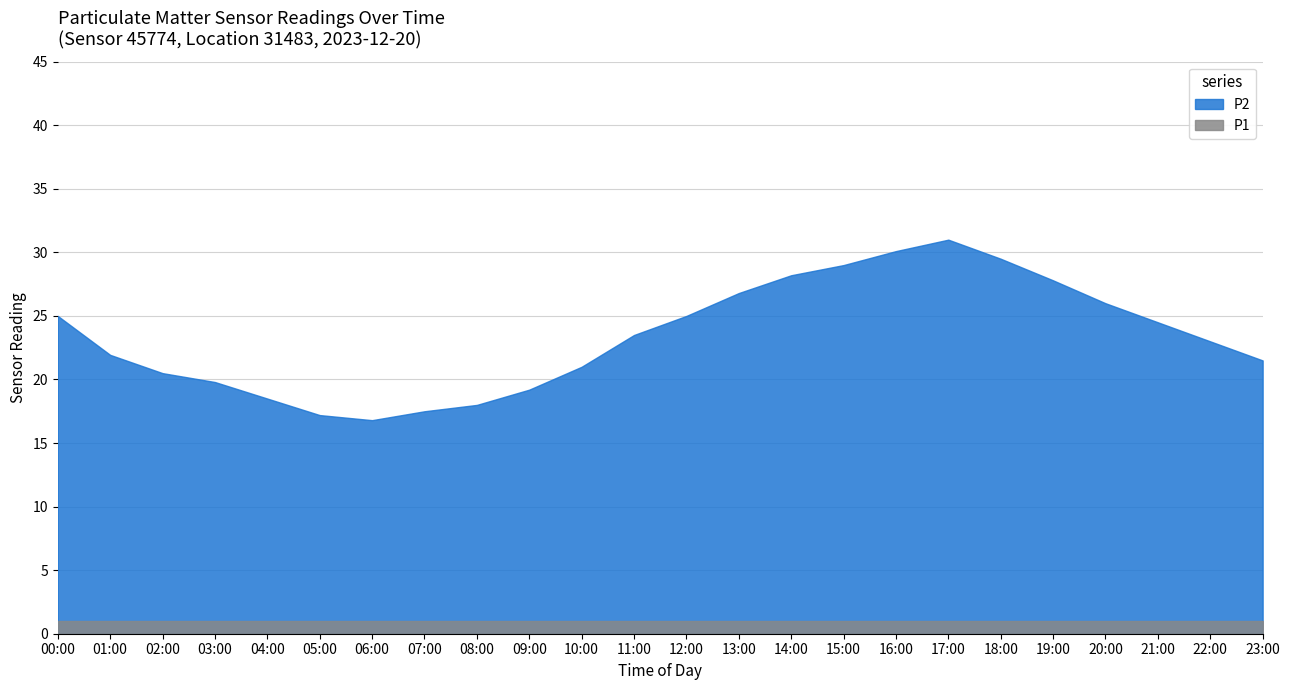

At 23:00, list the series in order from smallest to largest.

P1, P2